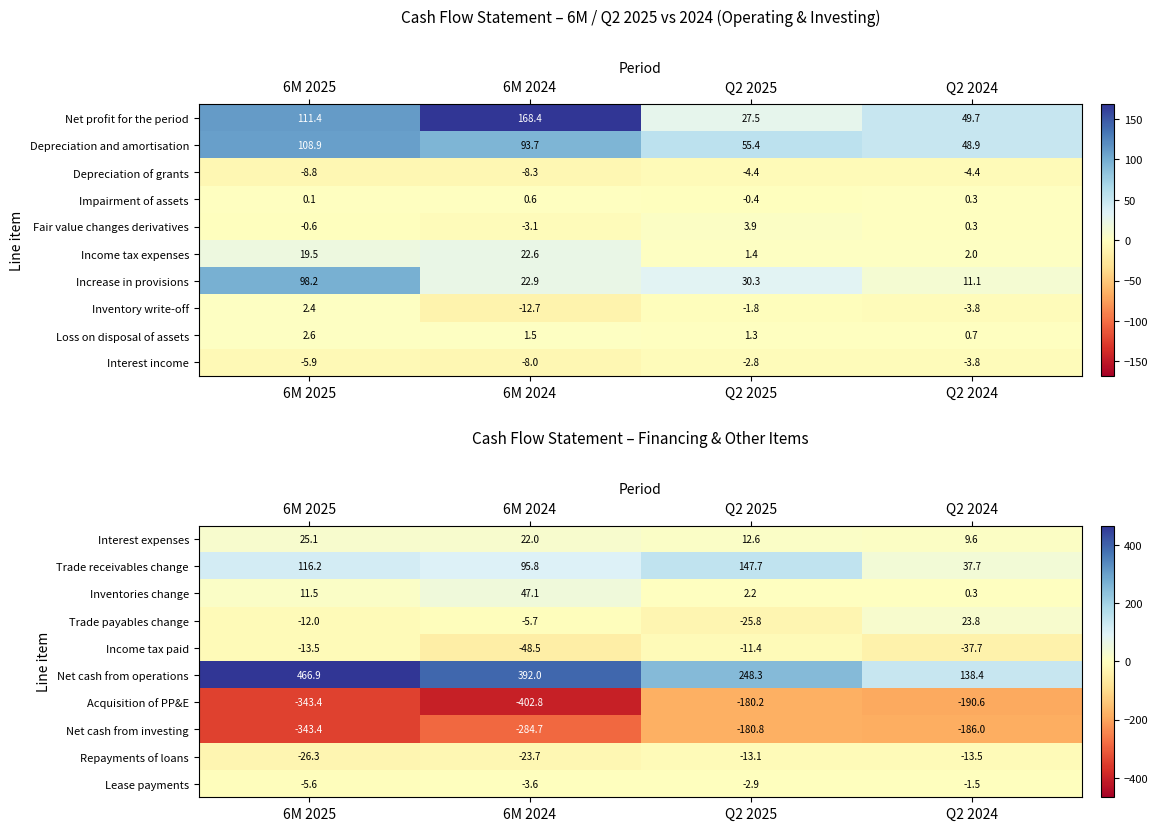

At which category is the sum across all series the highest?

Q2 2025